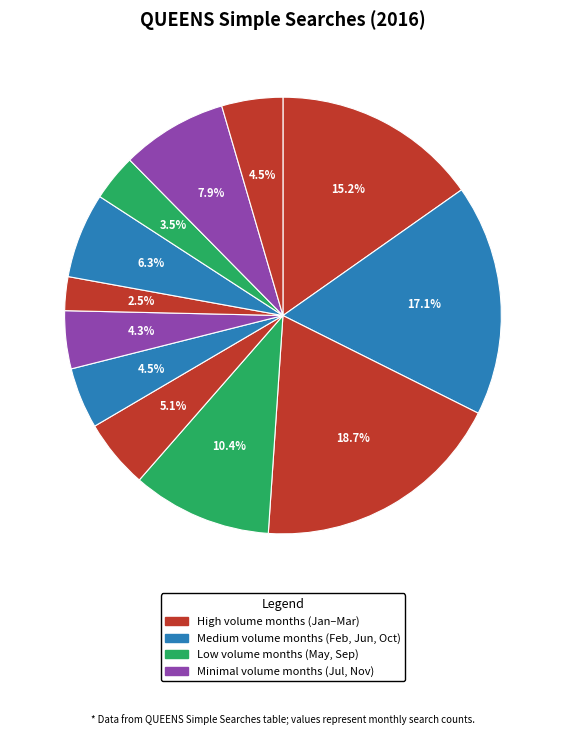

Rank the categories by value from lowest to highest.

2016-08, 2016-10, 2016-07, 2016-06, 2016-12, 2016-05, 2016-09, 2016-11, 2016-04, 2016-01, 2016-02, 2016-03